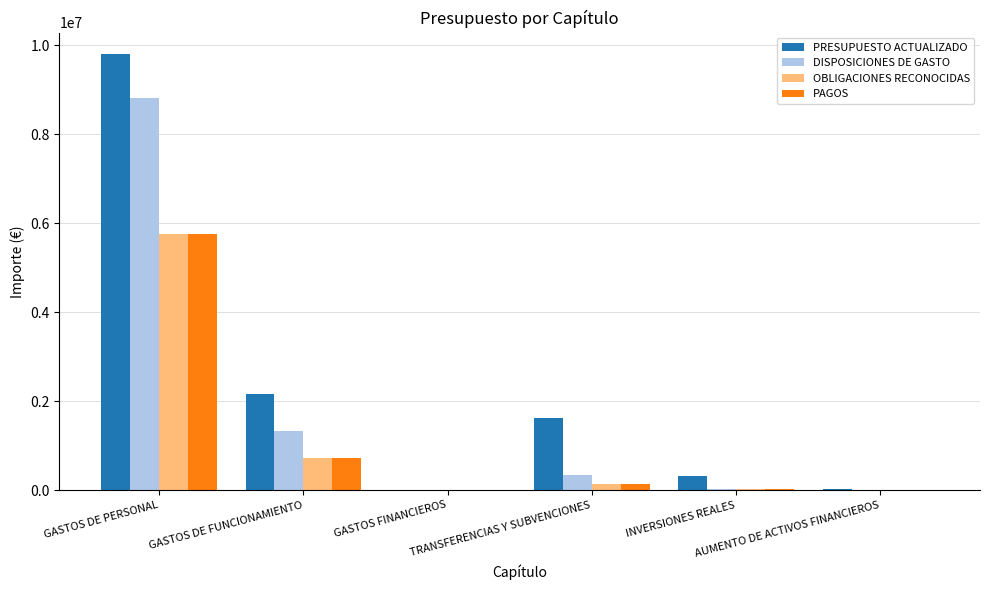

What is the maximum value for PAGOS?

5761652